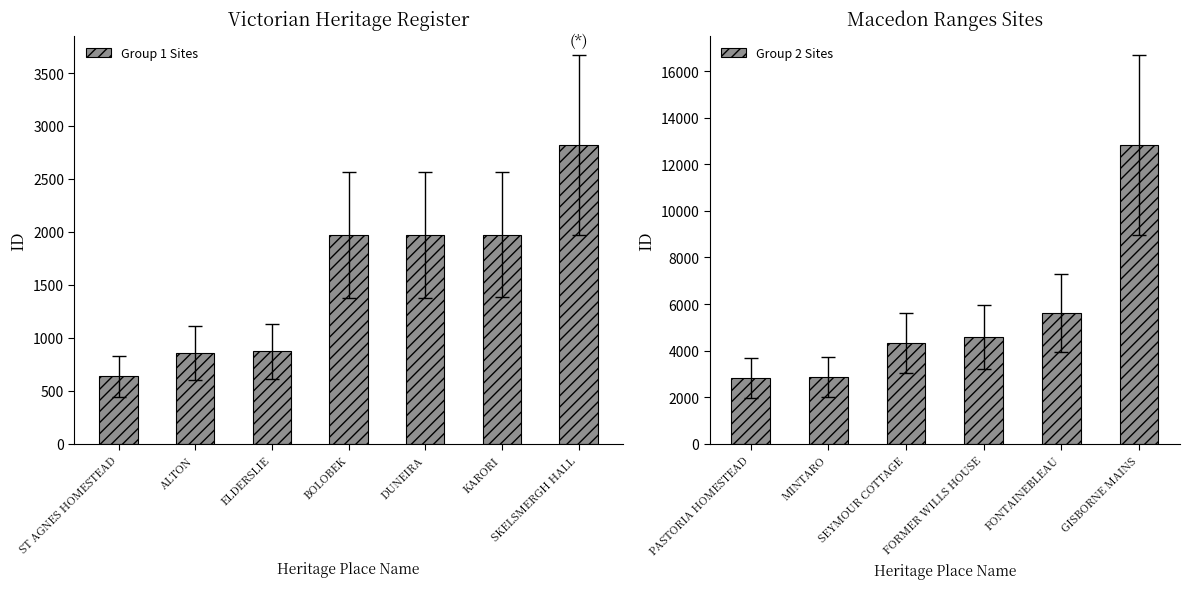

Reading right to left, extract all data points from this chart.

12835	5621	4569	4334	2879	2823	2822	1974	1972	1970	872	858	637